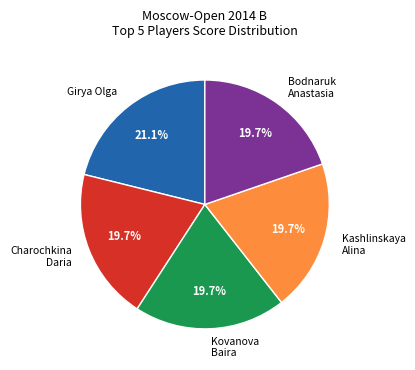

What is the ratio of the value at Kashlinskaya Alina to the value at Kovanova Baira?

1.0